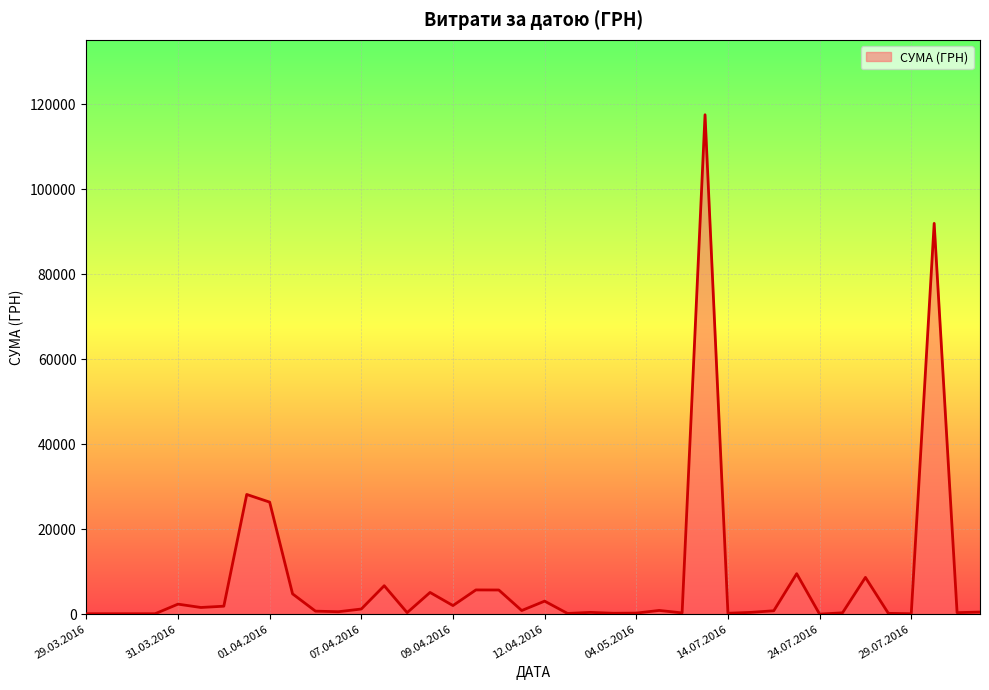

What is the difference between the maximum and minimum values?

117557.6